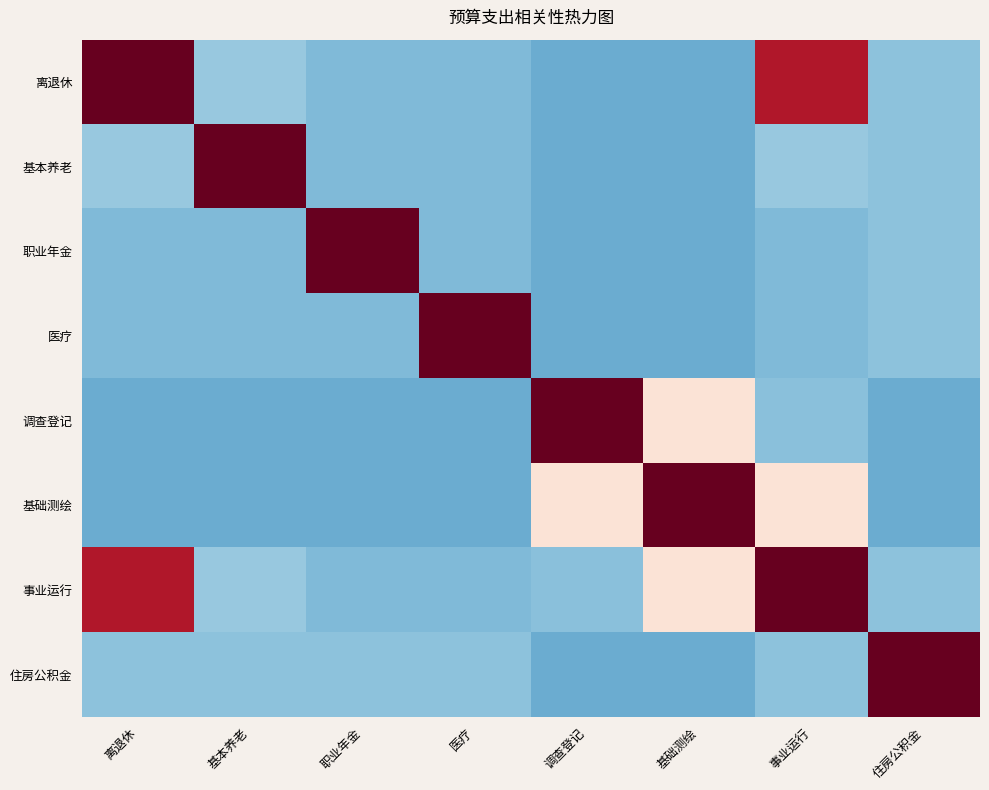

How many distinct data groups are displayed?

8